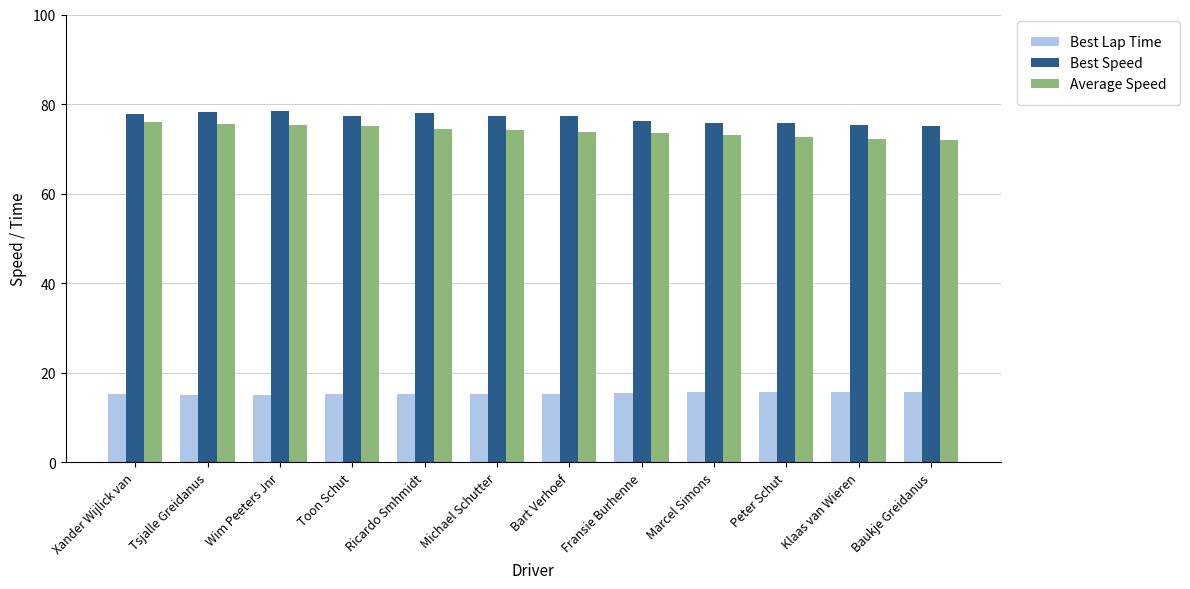

Between Toon Schut and Marcel Simons, which series saw the biggest shift?

Average Speed